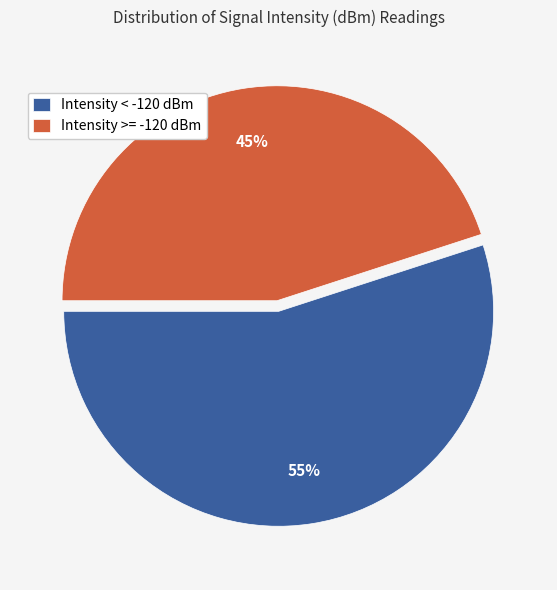

Which slice is the smallest?

Intensity >= -120 dBm